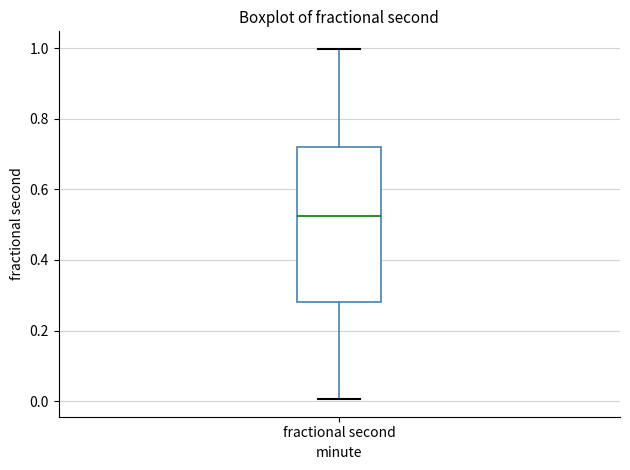

Transcribe this box plot: give where the median line is, the range the box spans, and where the two whiskers end, as read against the y-axis. The values are not printed on the chart, so give them approximately, as read against the axis.

median 0.52, box 0.28 to 0.72, whiskers 0.00 to 1.00